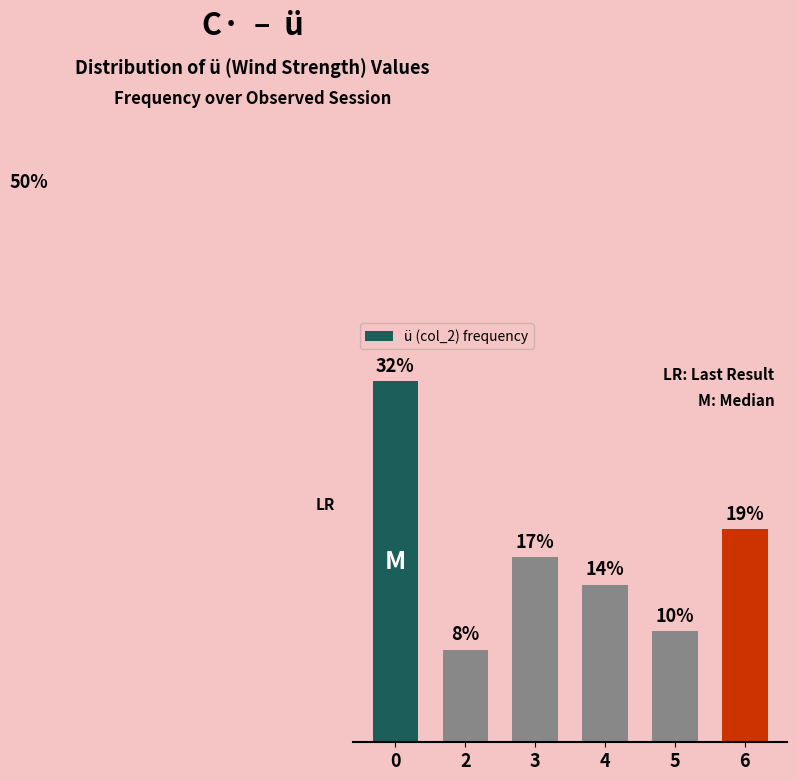

Does the chart contain any negative values?

No